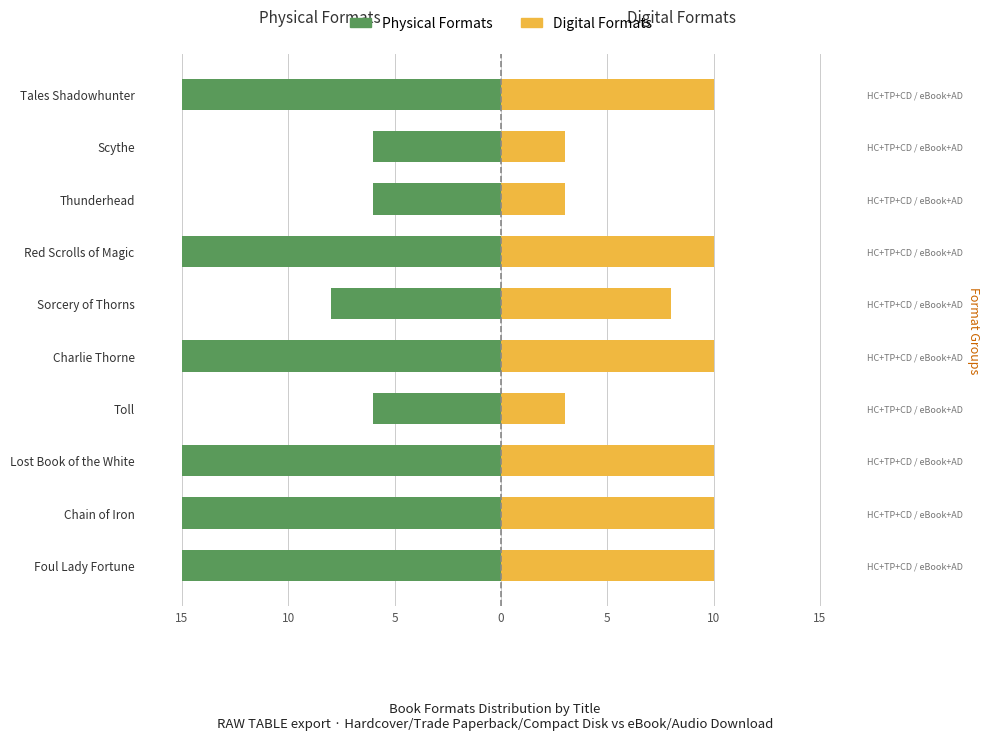

The value of Digital Formats at Scythe is 2. True or false?

False